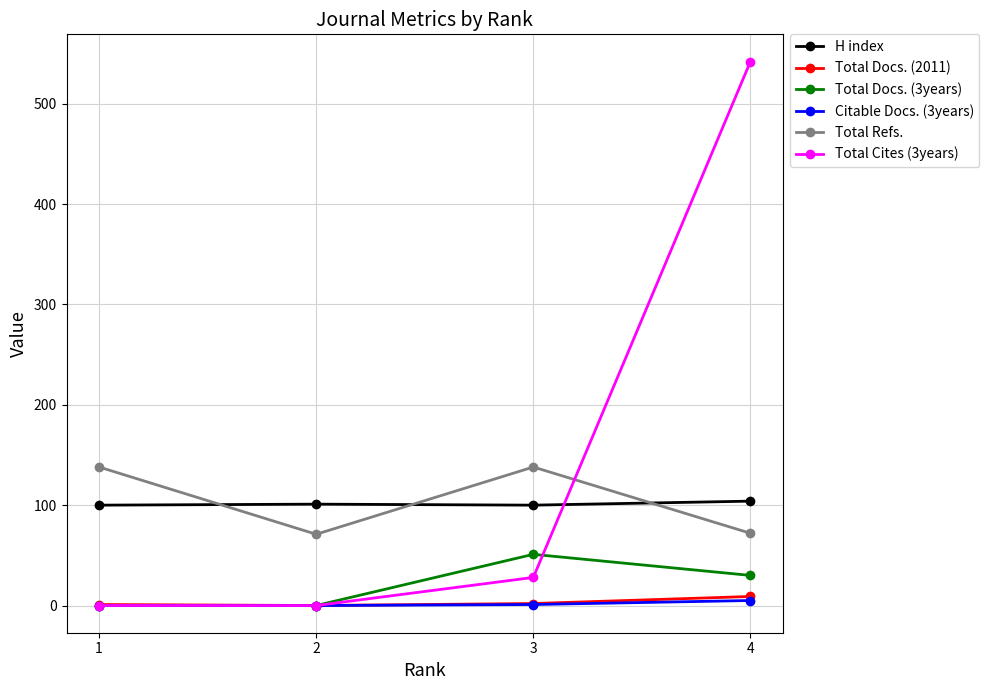

At which category is the sum across all series the highest?

4